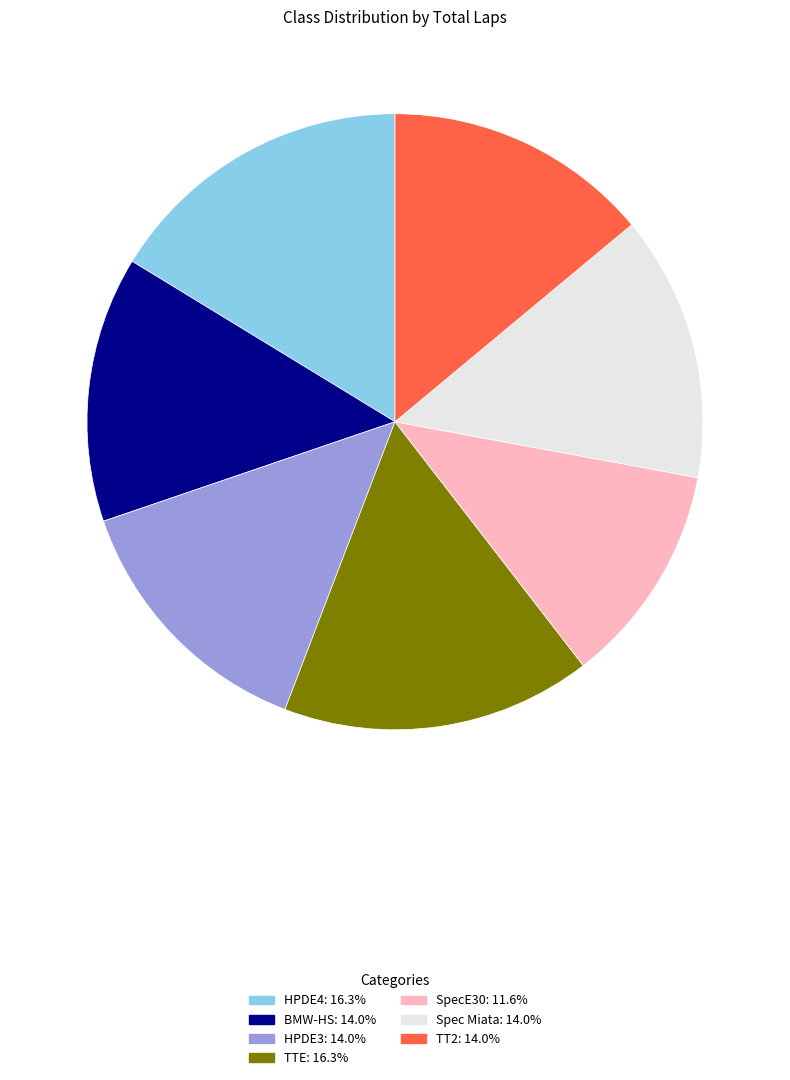

Which category has the smallest portion of the pie?

SpecE30